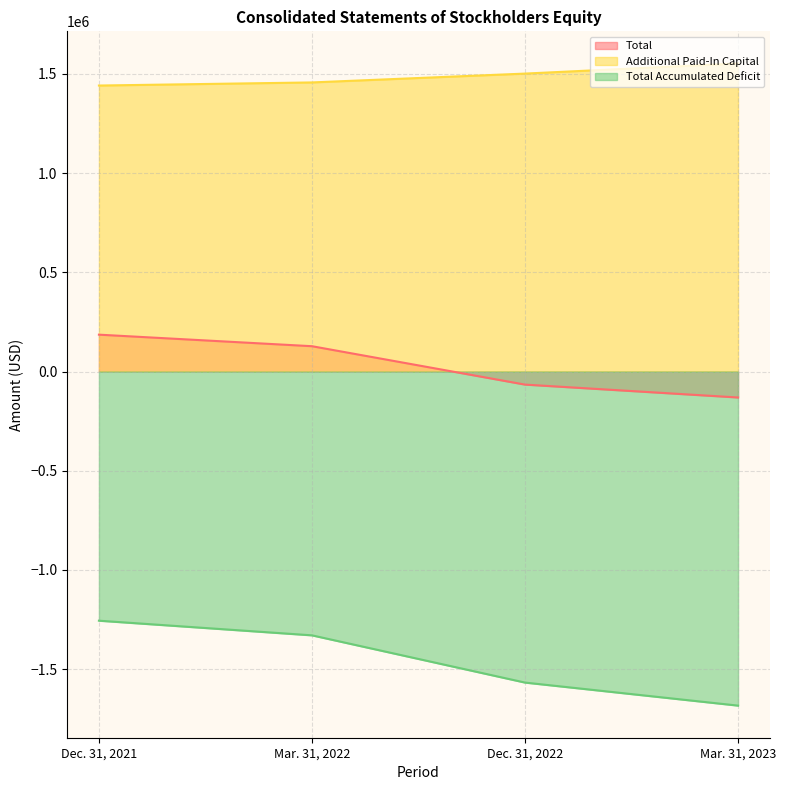

True or false: Total has a value of -65695 at Dec. 31, 2022.

True